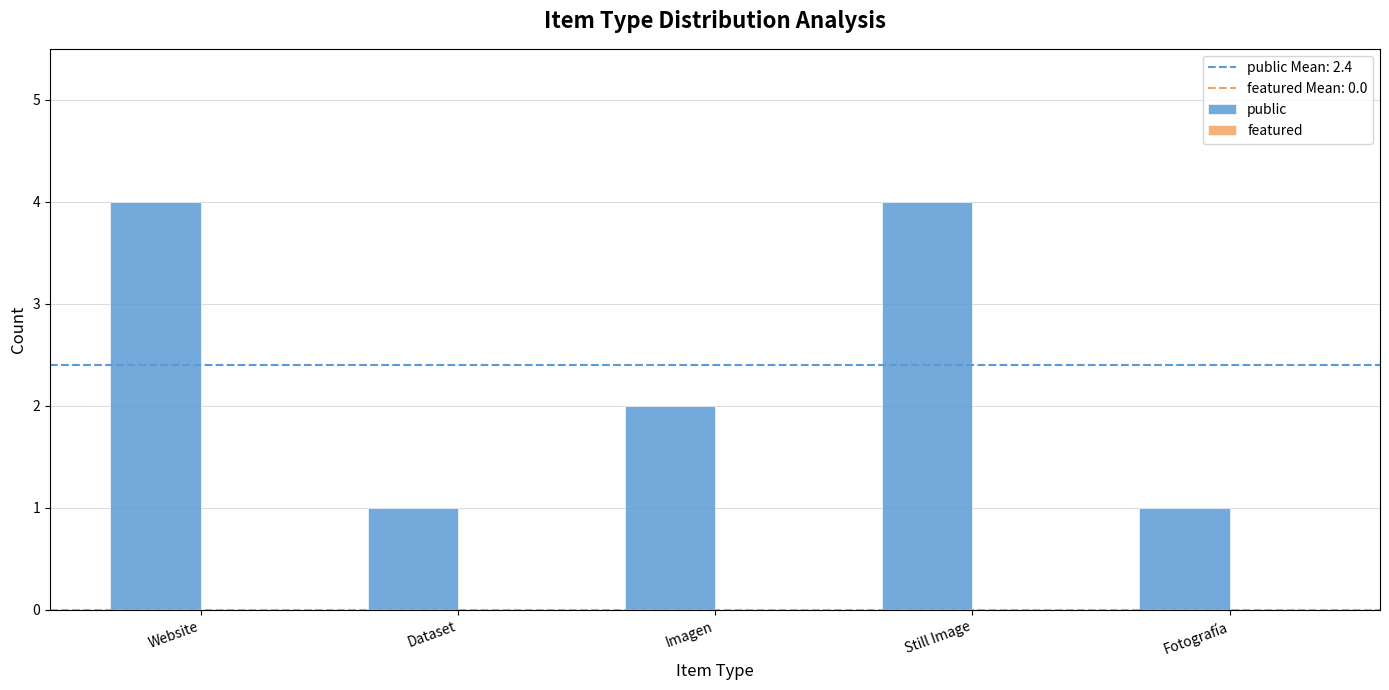

Is it true that the value at Still Image is 4?

True